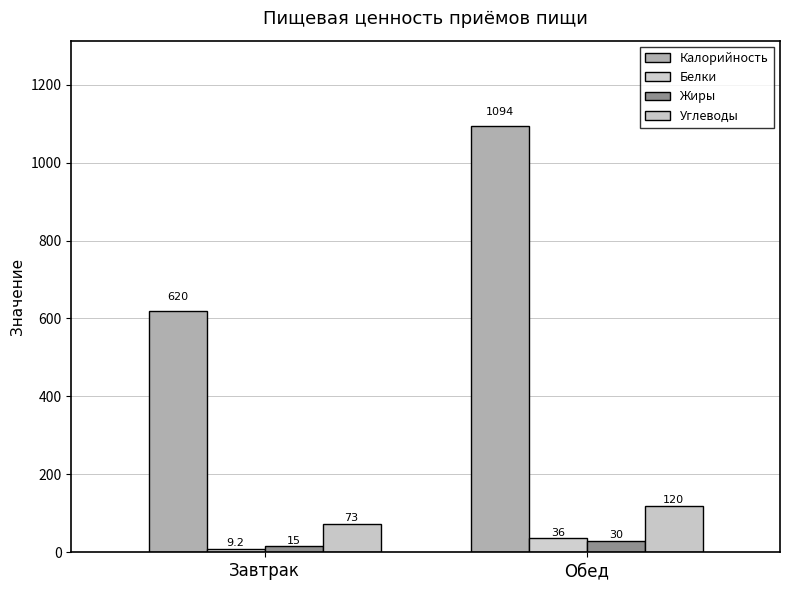

How many data points in Жиры are less than 30?

1